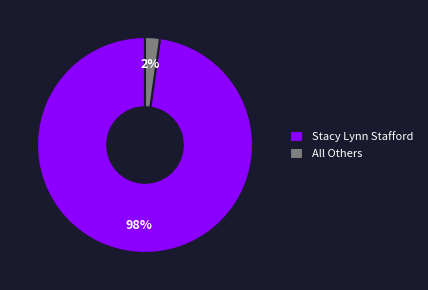

To the nearest percent, what is the difference between the largest and smallest slice percentages?

96%